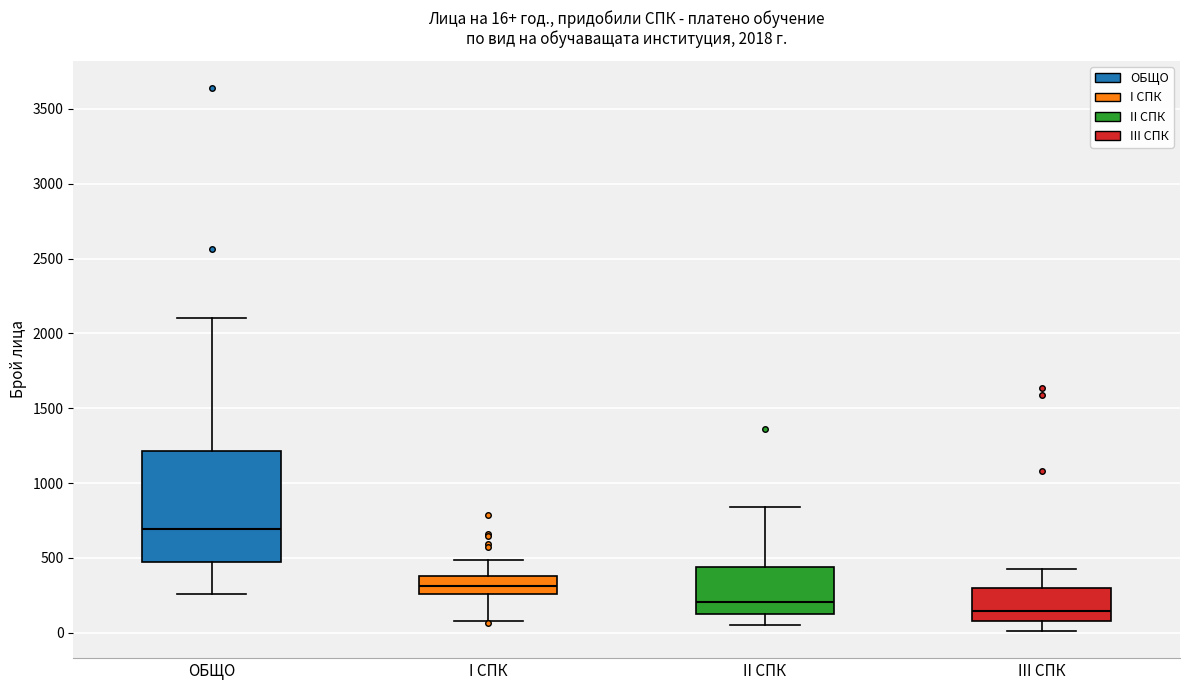

Which box is the tallest, from its lower edge to its upper edge?

ОБЩО